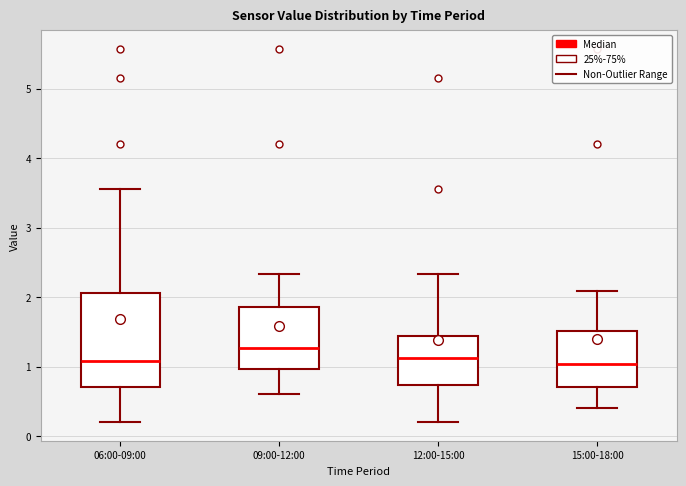

Reading left to right, read every box against the y-axis: the position of its median line, the range the box covers, and the ends of its whiskers. The values are not printed on the chart, so give them approximately, as read against the axis.

06:00-09:00: median 1.1, box 0.7 to 2.1, whiskers 0.2 to 3.6
09:00-12:00: median 1.3, box 1.0 to 1.9, whiskers 0.6 to 2.3
12:00-15:00: median 1.1, box 0.7 to 1.4, whiskers 0.2 to 2.3
15:00-18:00: median 1.0, box 0.7 to 1.5, whiskers 0.4 to 2.1